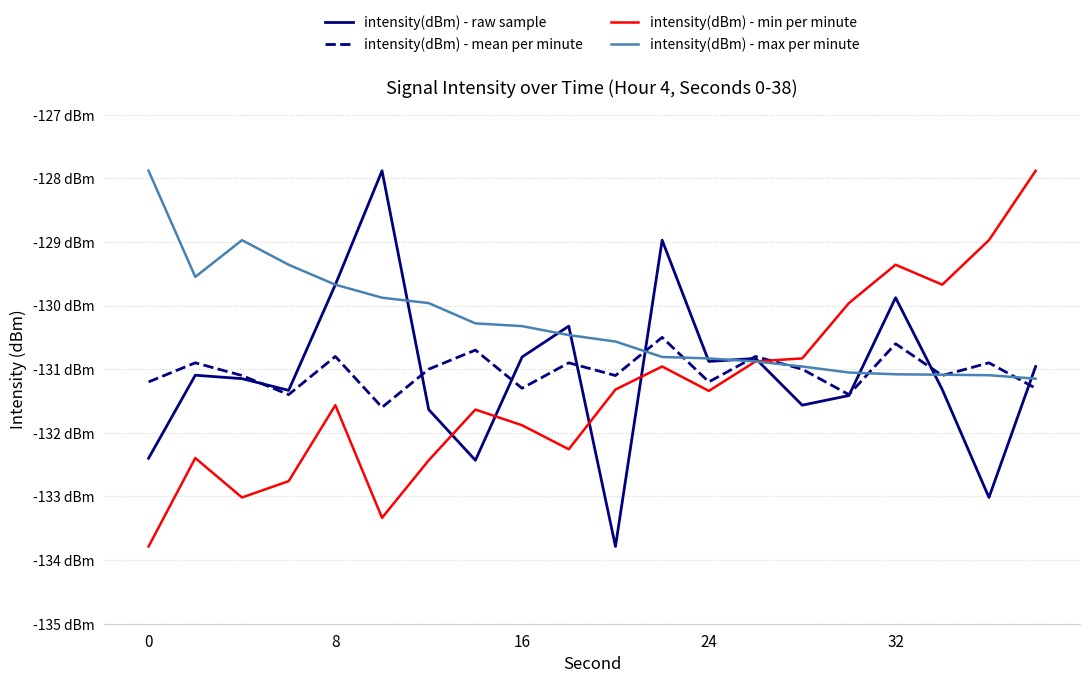

What is the lowest value of the intensity(dBm) - raw sample series?

-133.8